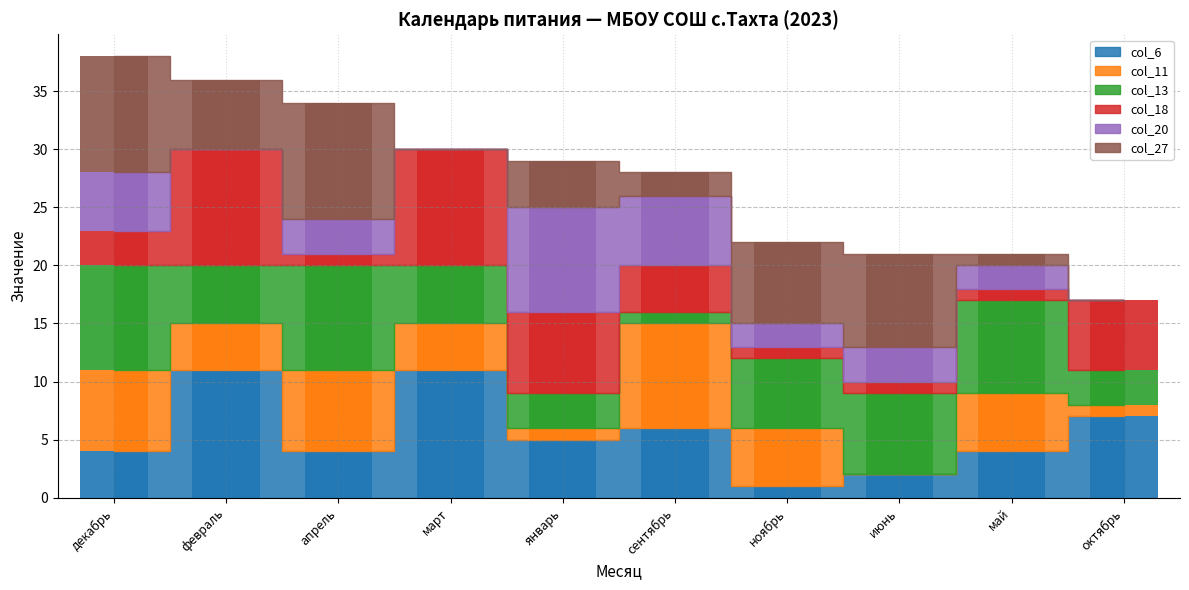

Between март and апрель, which is larger?

март